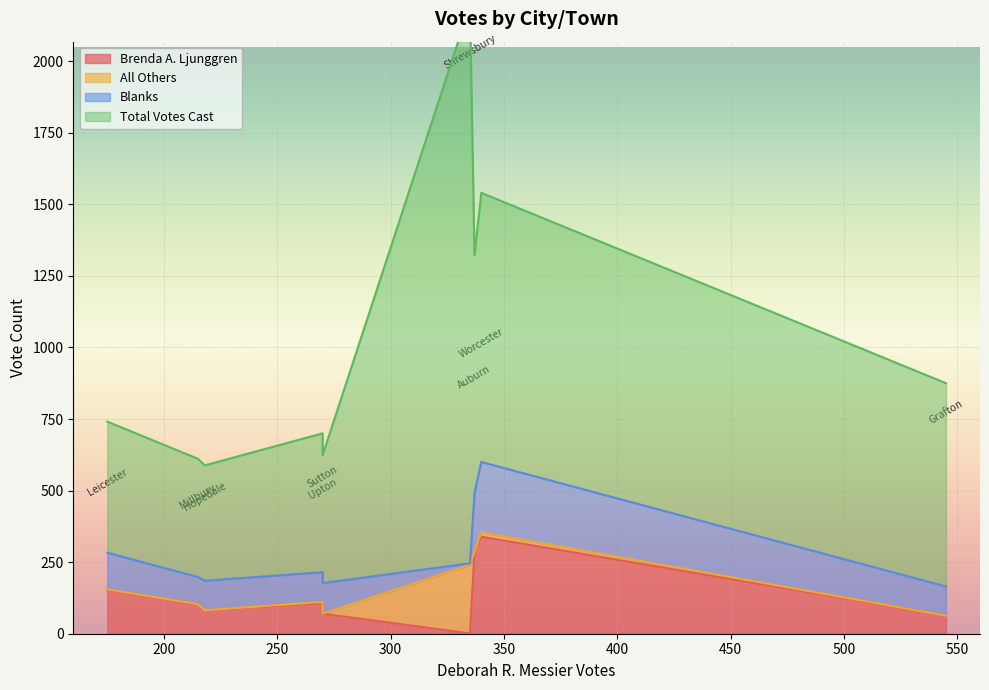

Is the value of Blanks at Upton greater than the value of All Others at Hopedale?

Yes